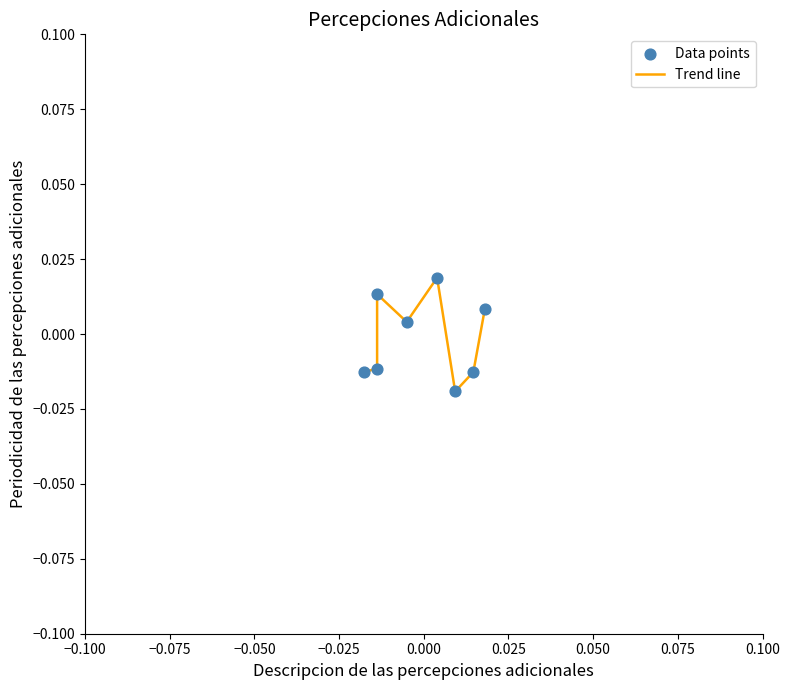

True or false: the data has more than 1 interior local peaks.

True